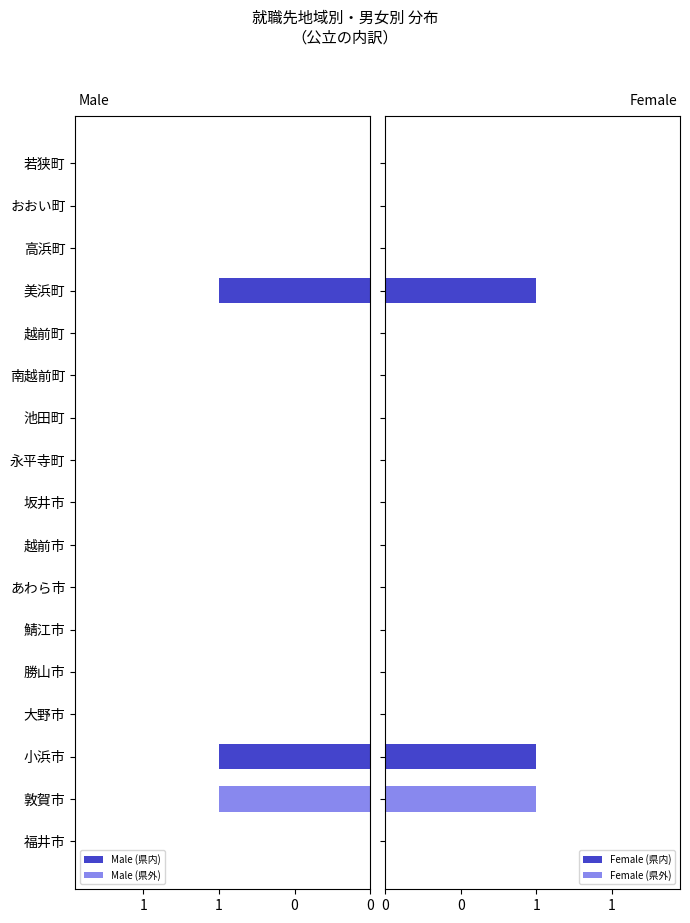

Which series changed the most between 池田町 and 高浜町?

Male (県内)